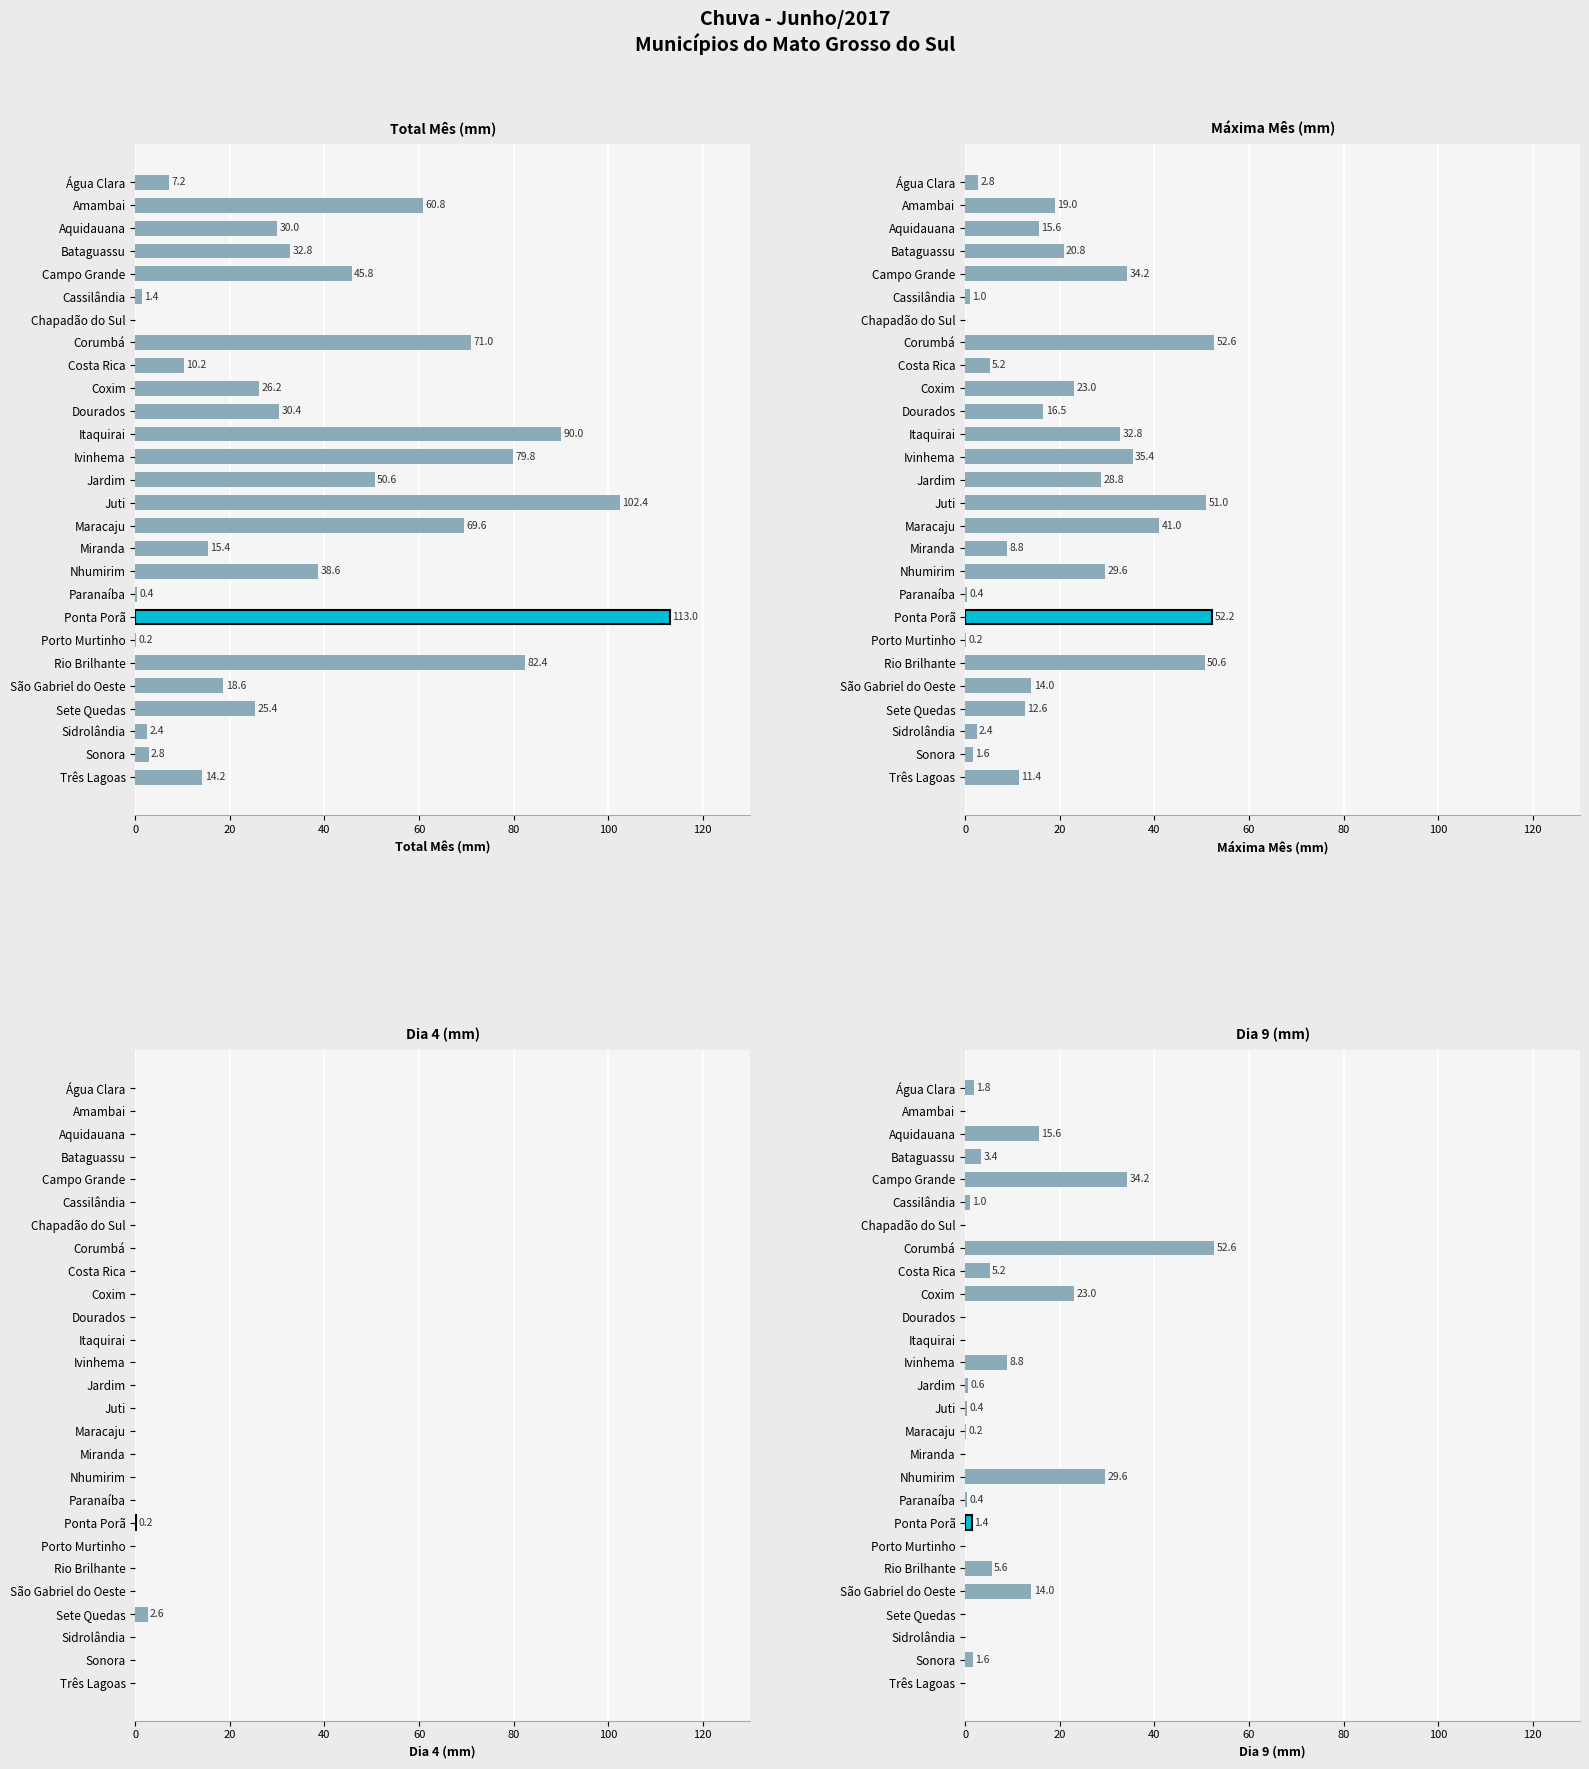

Is it true that Máxima Mês (mm) equals 2.4 at Sidrolândia?

True